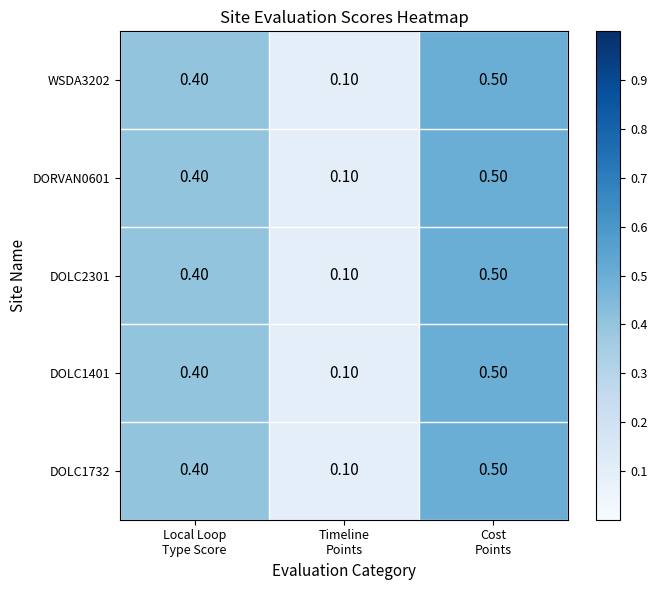

At how many categories does at least one series exceed 0?

3